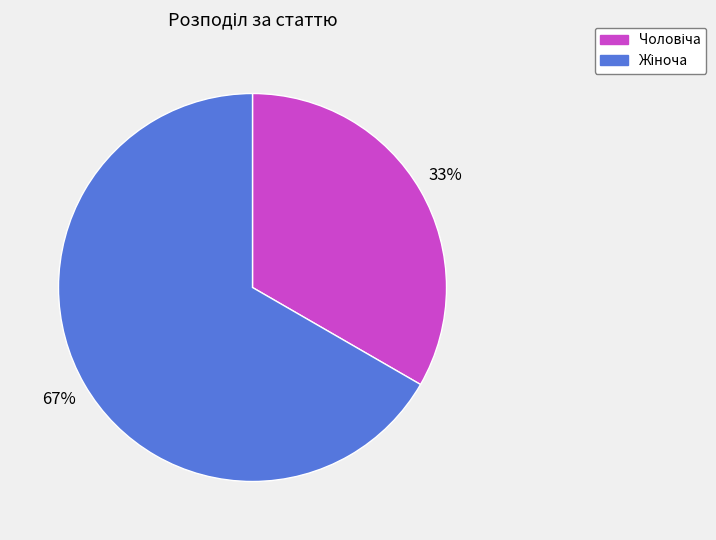

To the nearest percent, what is the average slice percentage?

50%